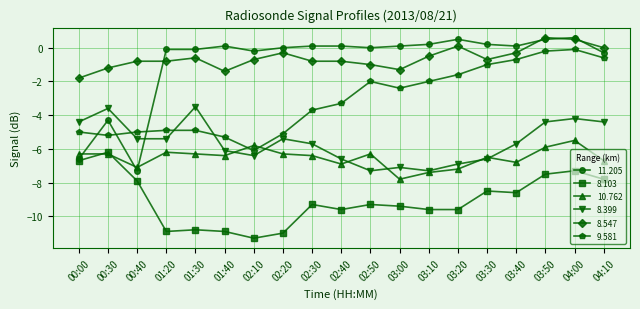

What is the difference between the highest and lowest values at 02:30?

9.4